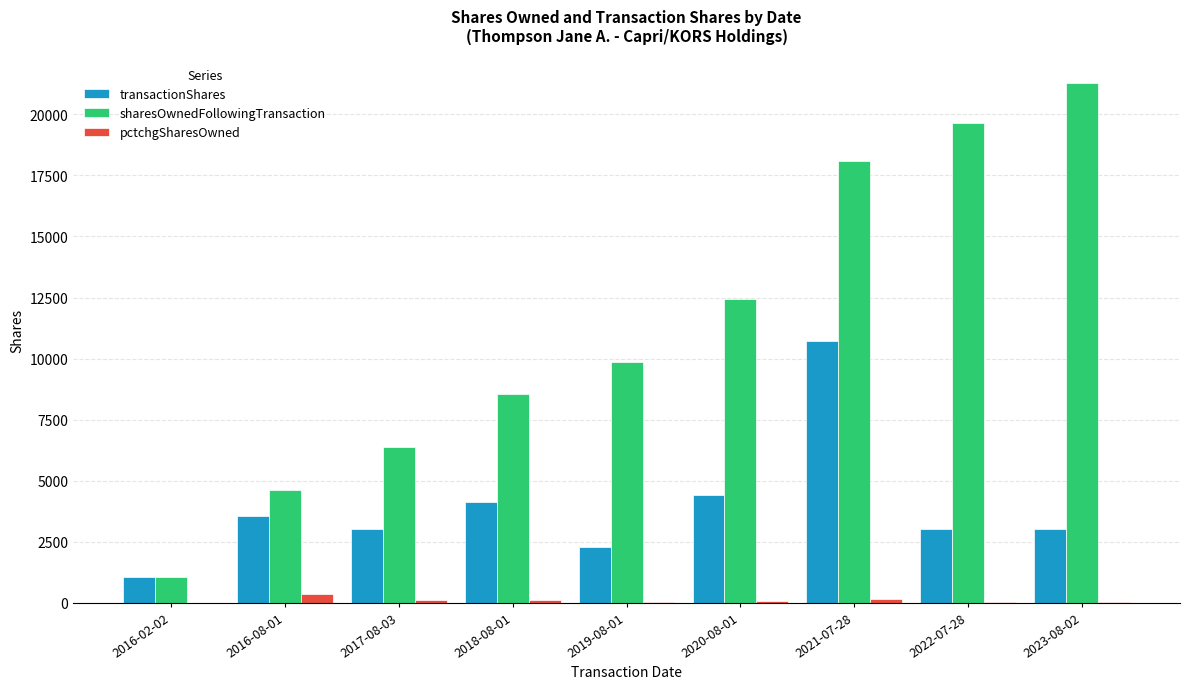

The value of sharesOwnedFollowingTransaction at 2023-08-02 is 35886. True or false?

False